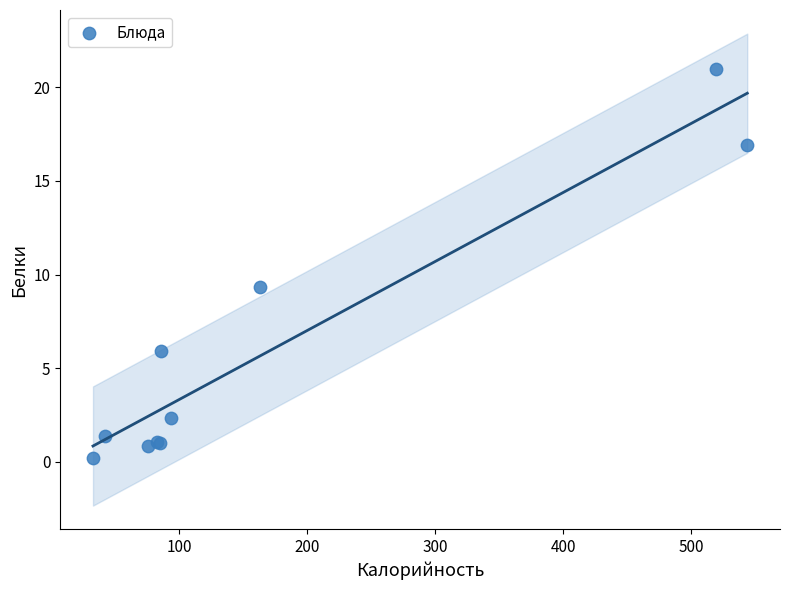

What Y value in the scatter plot is closest to 10?

9.3